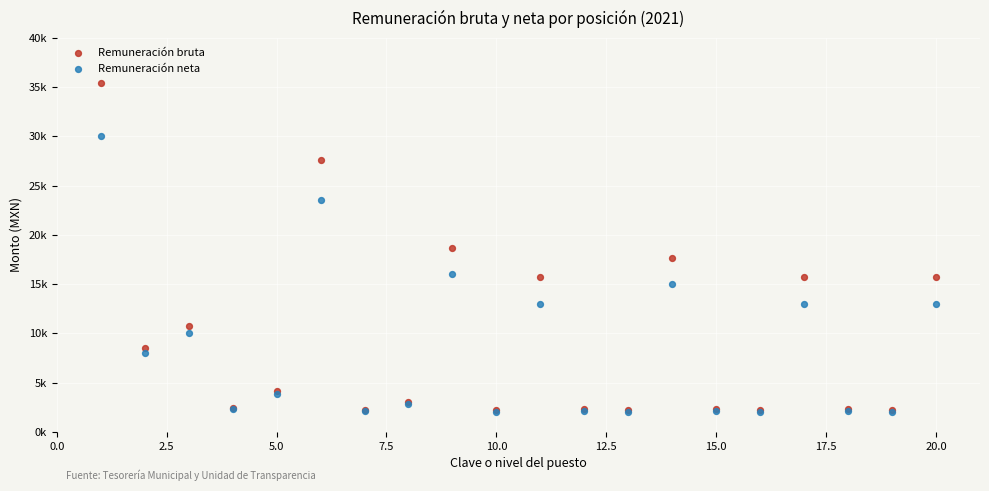

Which series reaches the maximum Y coordinate?

Remuneración bruta